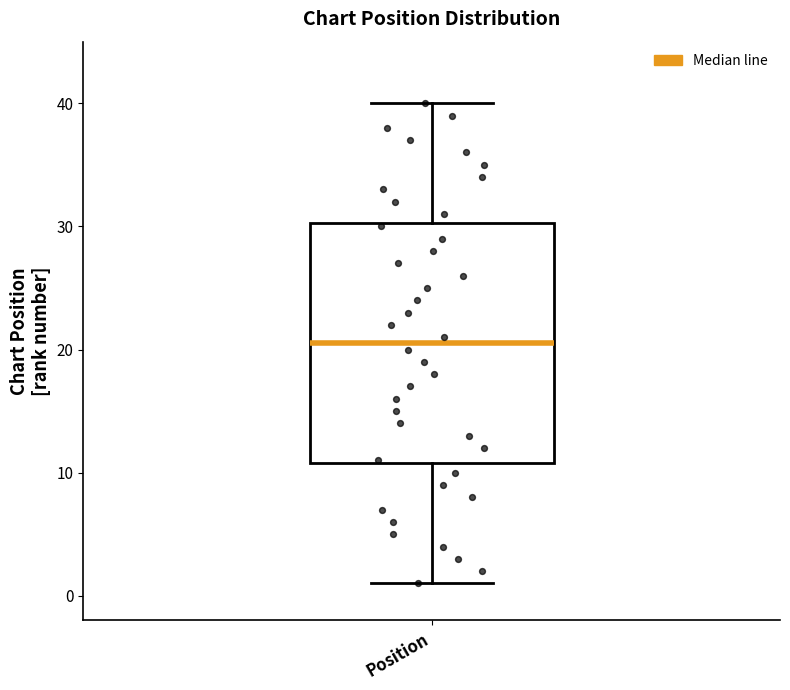

Transcribe this box plot: give where the median line is, the range the box spans, and where the two whiskers end, as read against the y-axis. The values are not printed on the chart, so give them approximately, as read against the axis.

median 21, box 11 to 30, whiskers 1 to 40